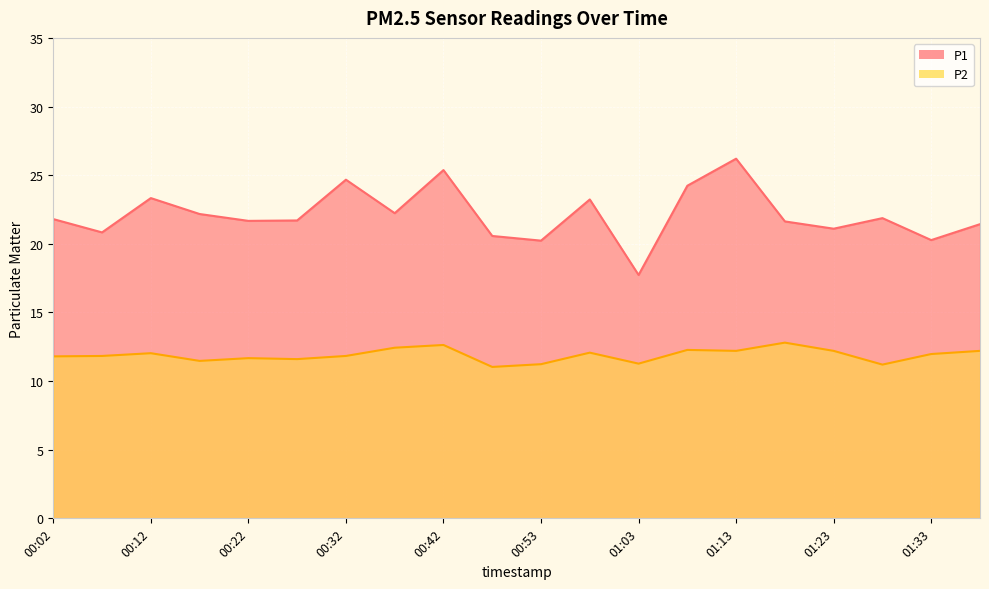

At how many categories does at least one series exceed 15?

20